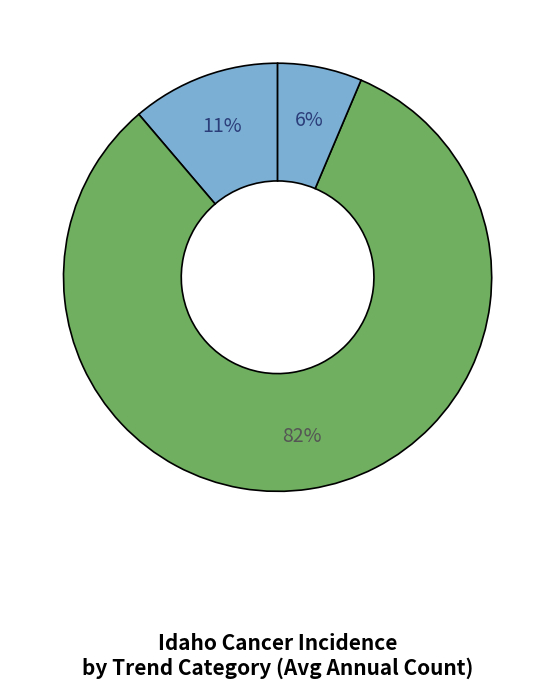

Count the number of slices in the pie.

3